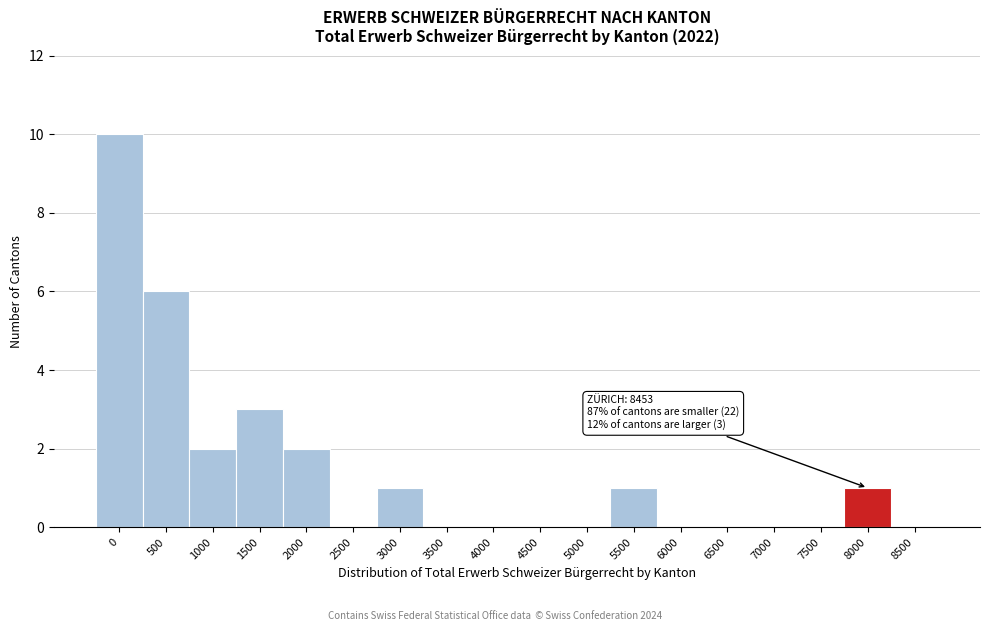

Reading left to right, extract all data points from this chart.

0=10	500=6	1000=2	1500=3	2000=2	2500=0	3000=1	3500=0	4000=0	4500=0	5000=0	5500=1	6000=0	6500=0	7000=0	7500=0	8000=1	8500=0